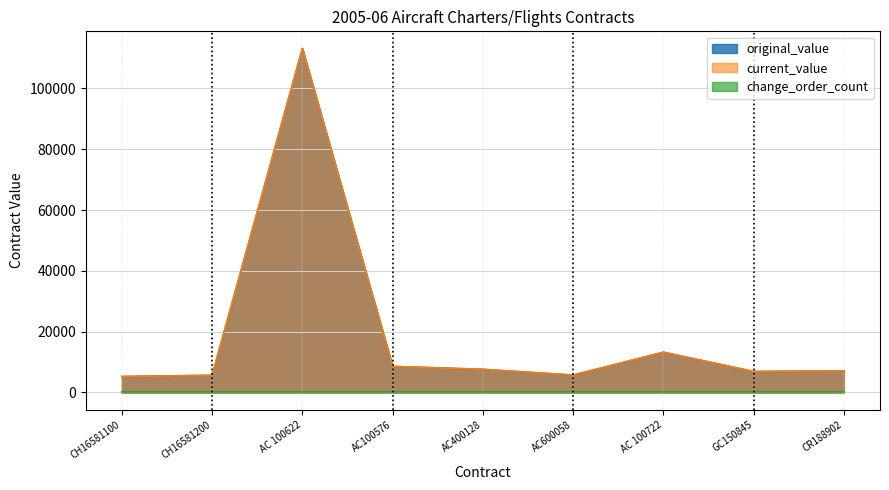

Which has a higher value, AC400128 or AC100576?

AC100576